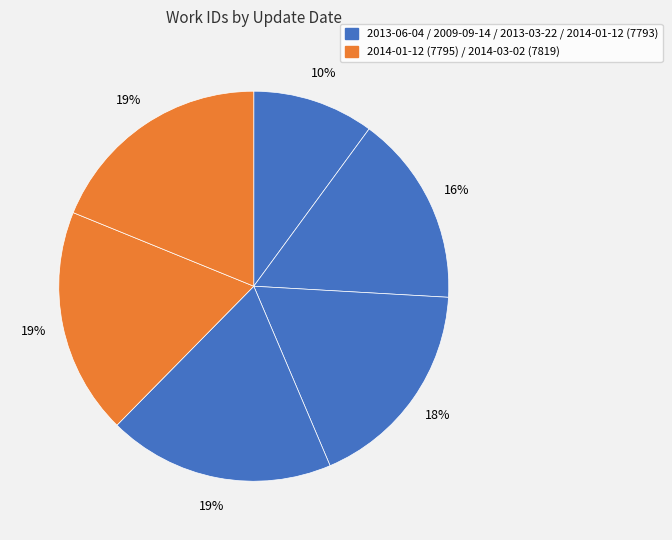

Which slice is the smallest?

2013-06-04